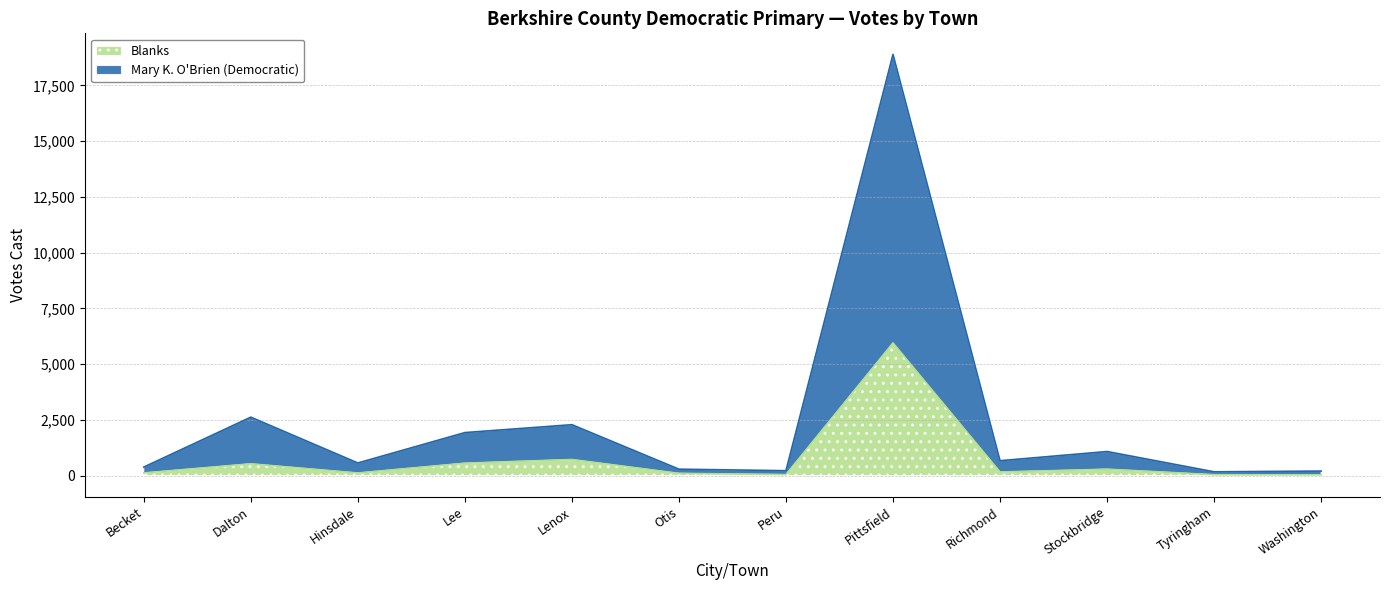

Read the Mary K. O'Brien (Democratic) value at Otis, to the nearest 10.

290